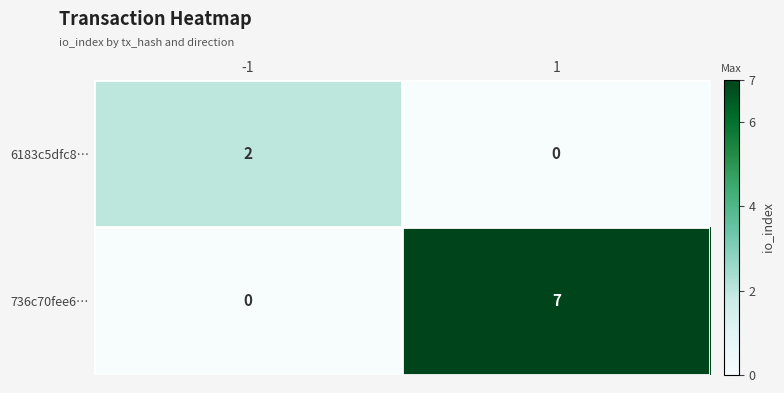

Which series has the largest range (max minus min)?

736c70fee6…